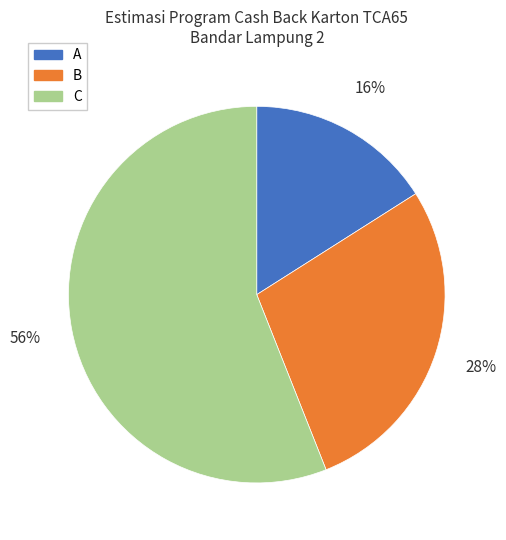

Rank the categories by value from highest to lowest.

C, B, A